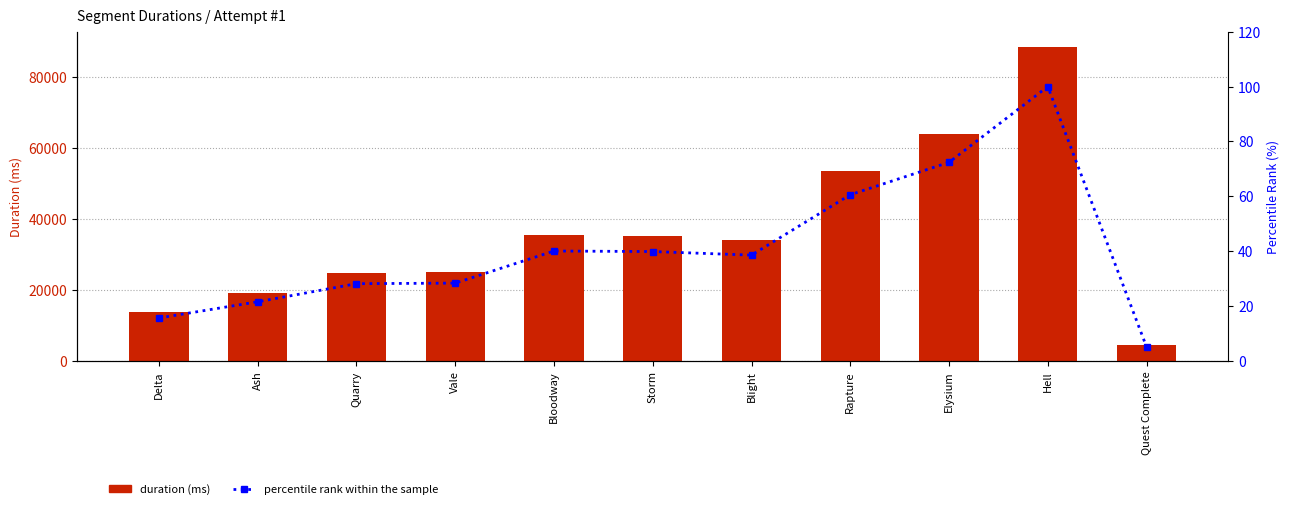

What is the sum of the percentile rank within the sample values at Quarry and Storm?

68.1